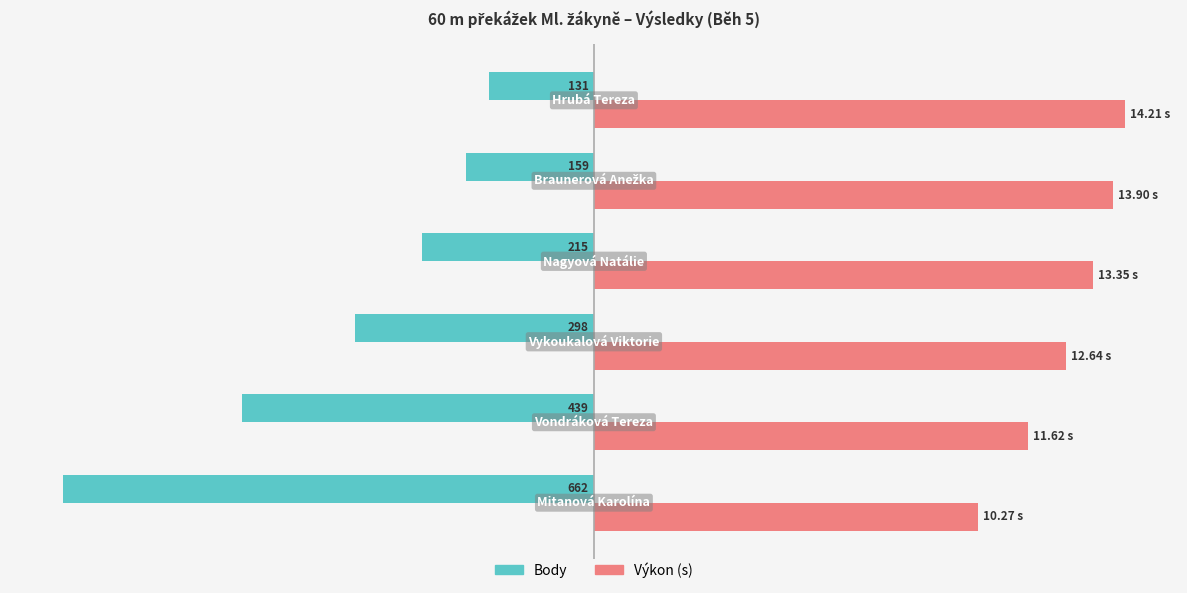

What are all the series names shown in the legend?

Body, Výkon (s)